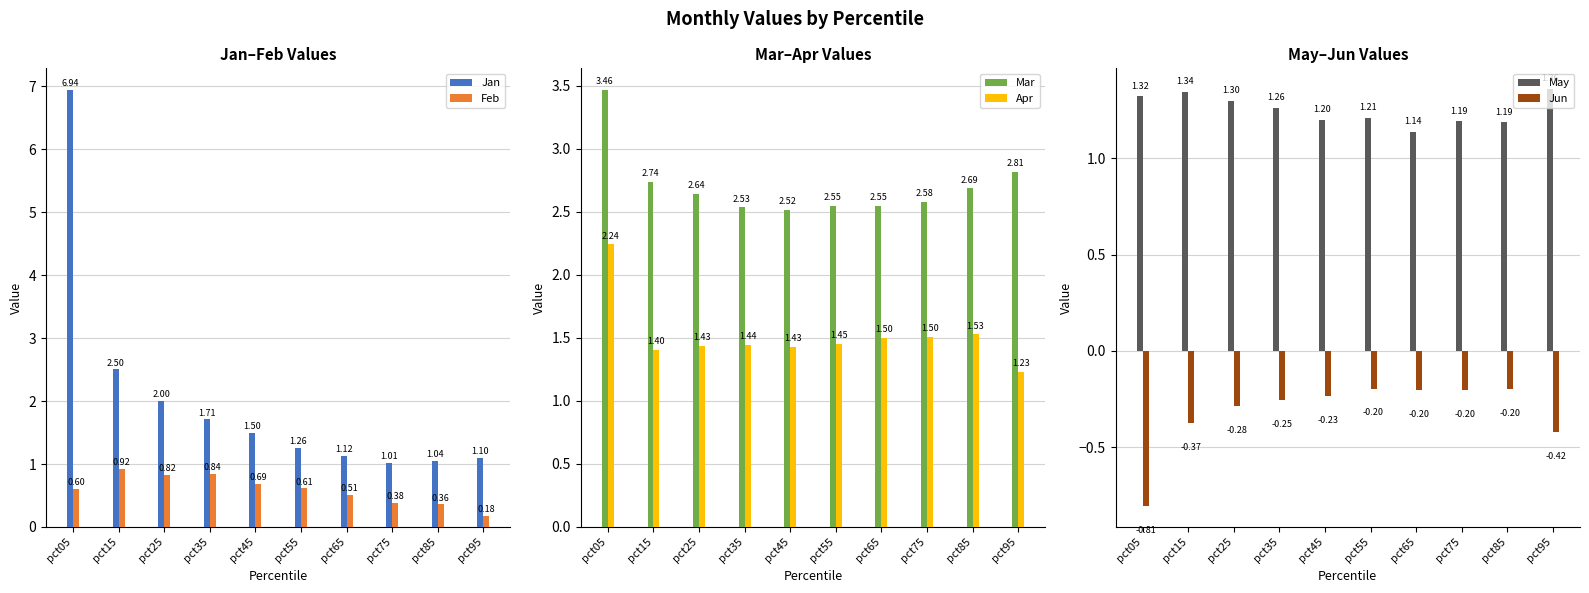

Which series has the largest total across all categories?

Mar